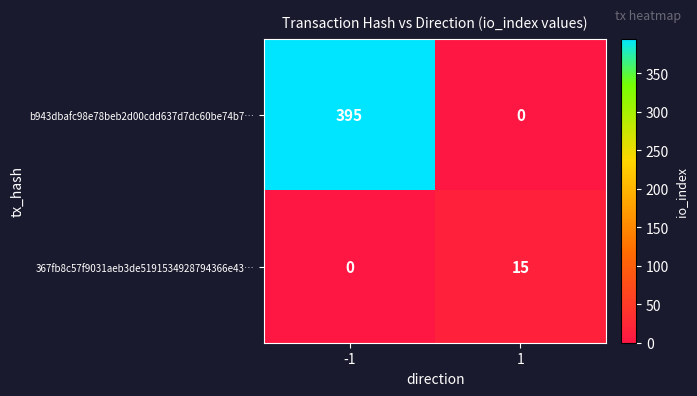

Which series has the widest spread of values?

b943dbafc98e78beb2d00cdd637d7dc60be74b7…